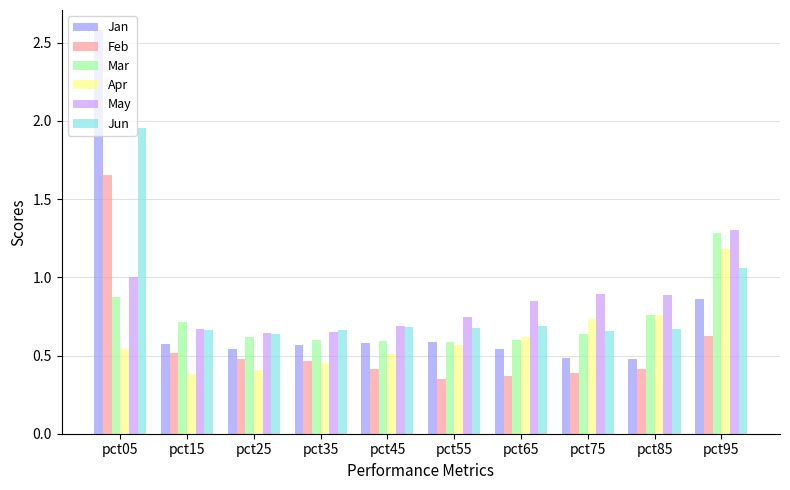

List the series in order of their peak value, lowest first.

Apr, Mar, May, Feb, Jun, Jan